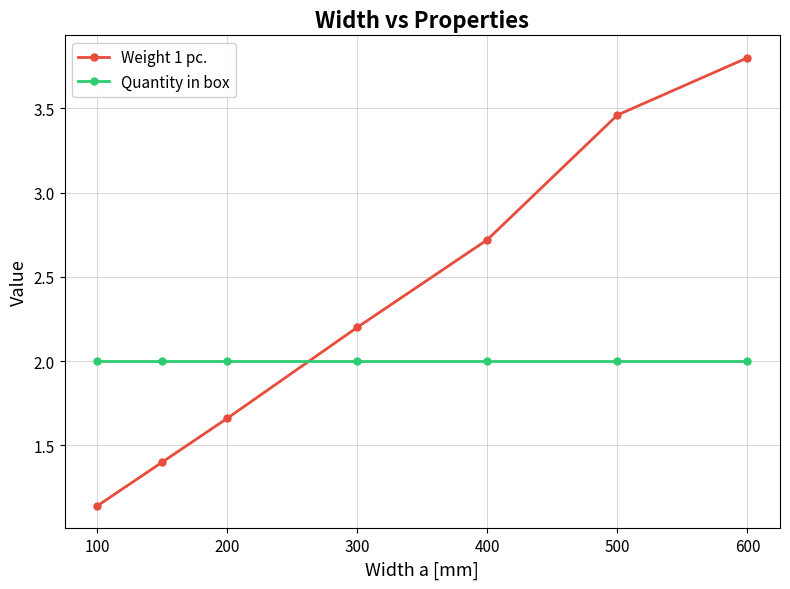

True or false: Weight 1 pc. has more than 0 points higher than both neighbors.

False